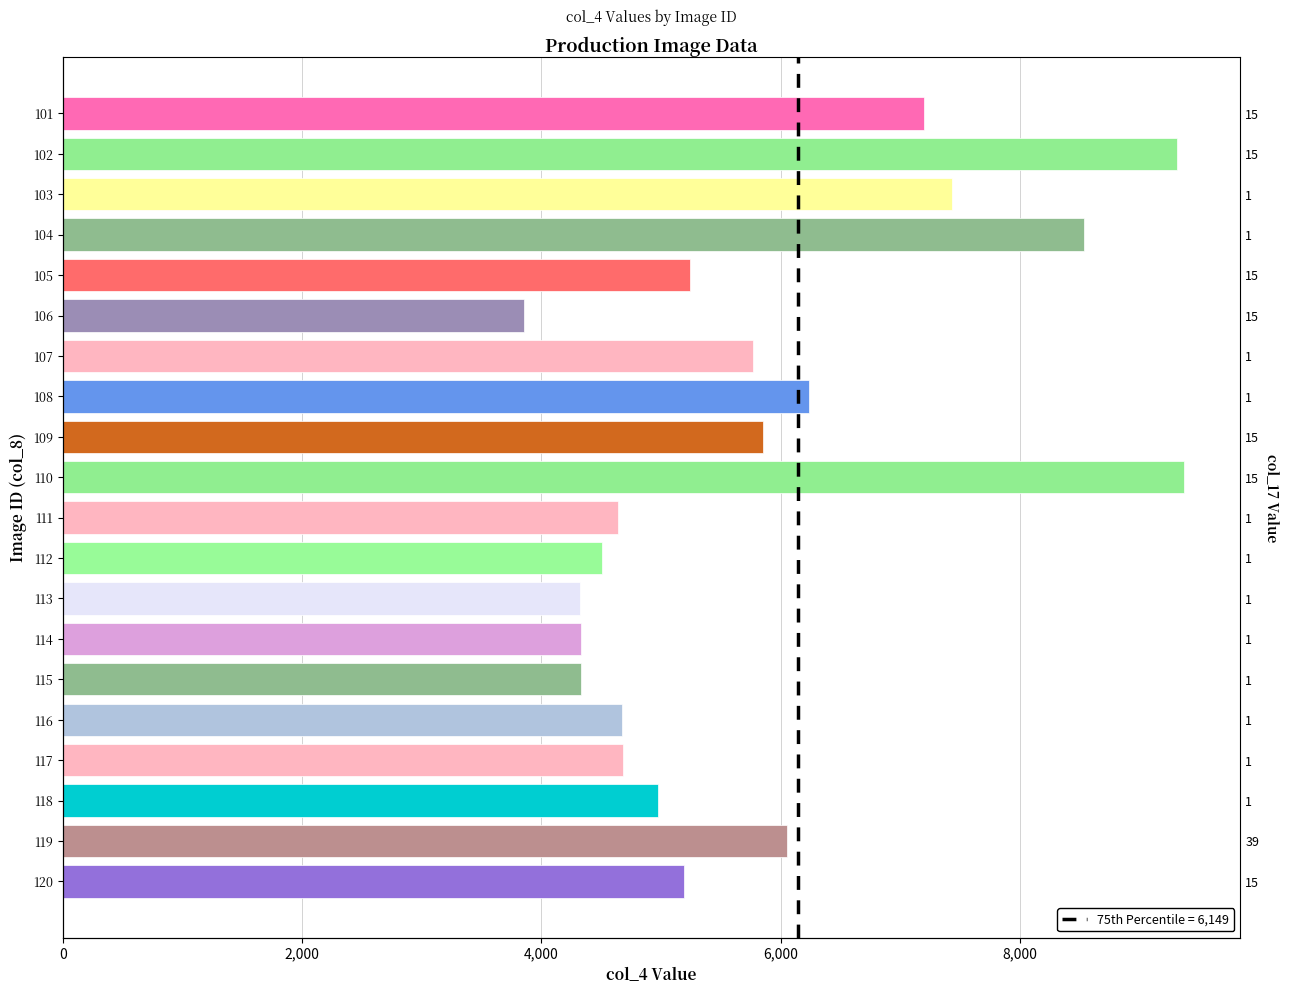

What is the change in value from 115 to 120?

+863